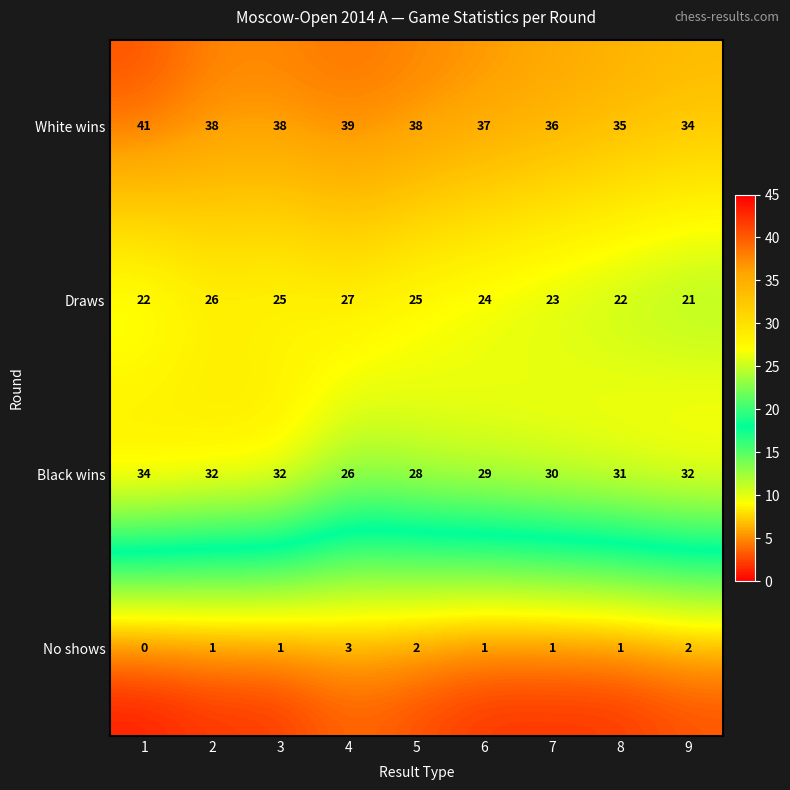

Which series has the largest range (max minus min)?

Black wins